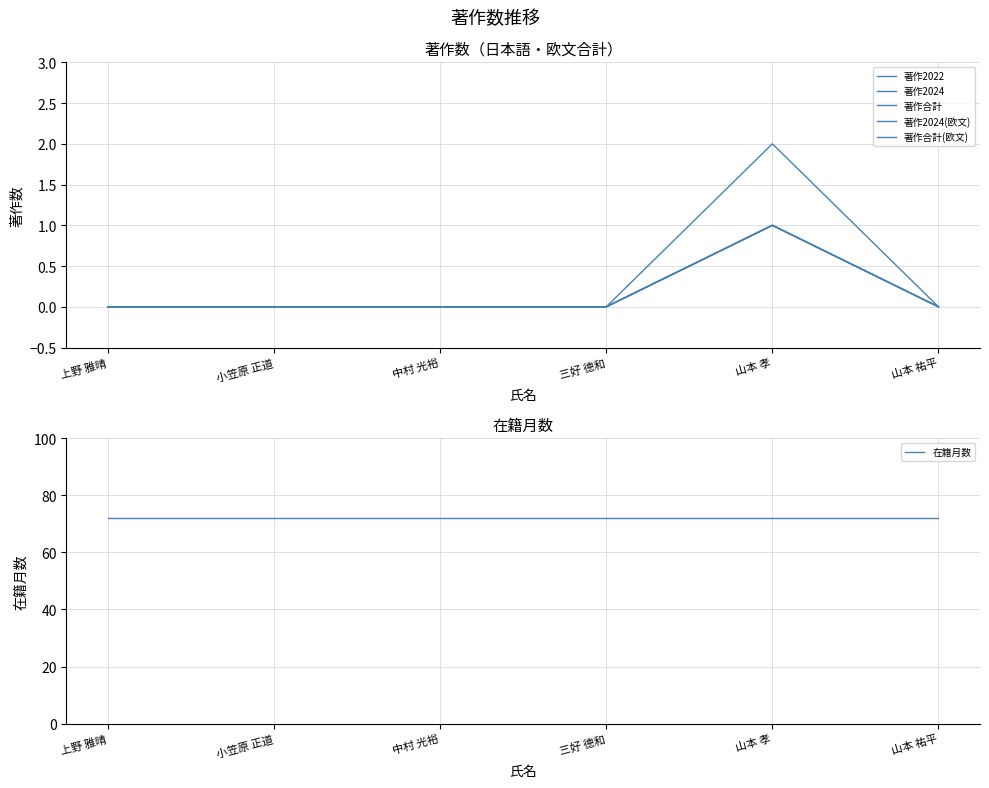

Is it true that 著作合計(欧文) equals 1 at 上野 雅晴?

False